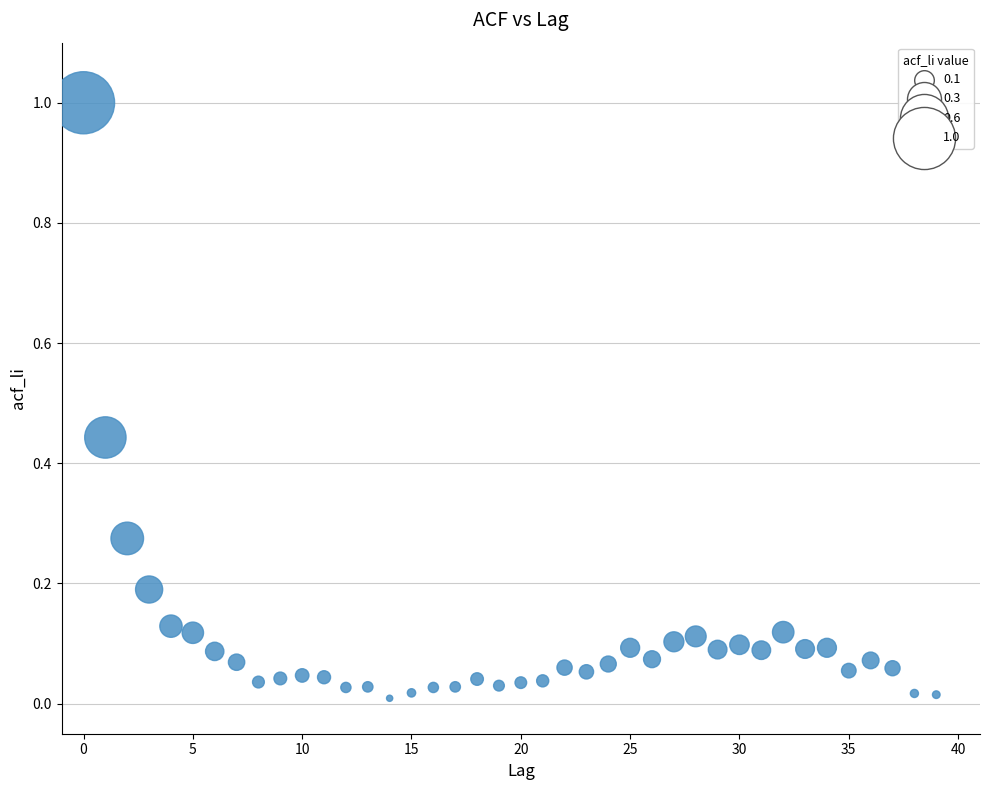

What is the range of Y values (max minus min)?

1.0